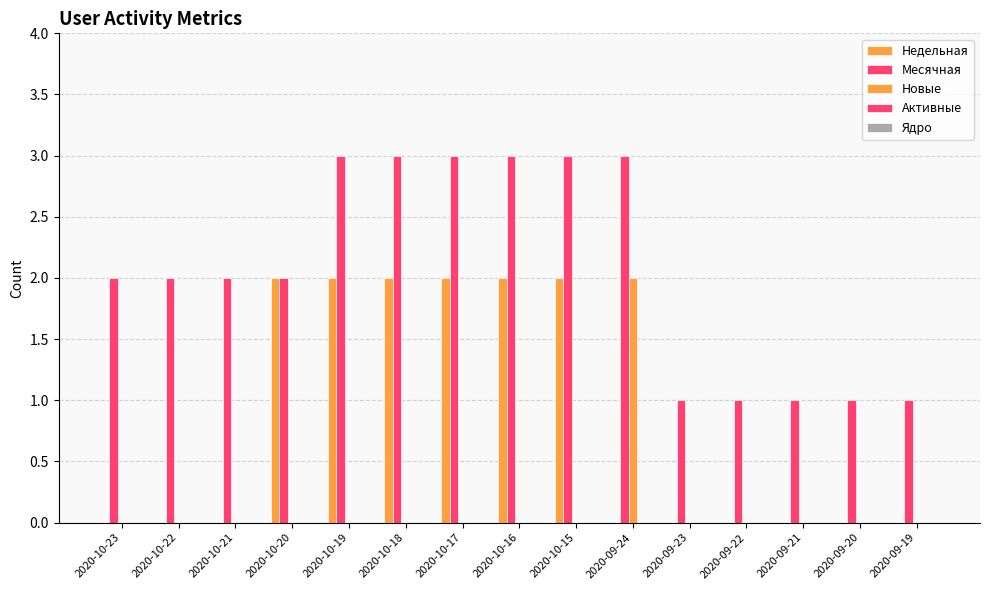

At how many categories does at least one series exceed 0?

15